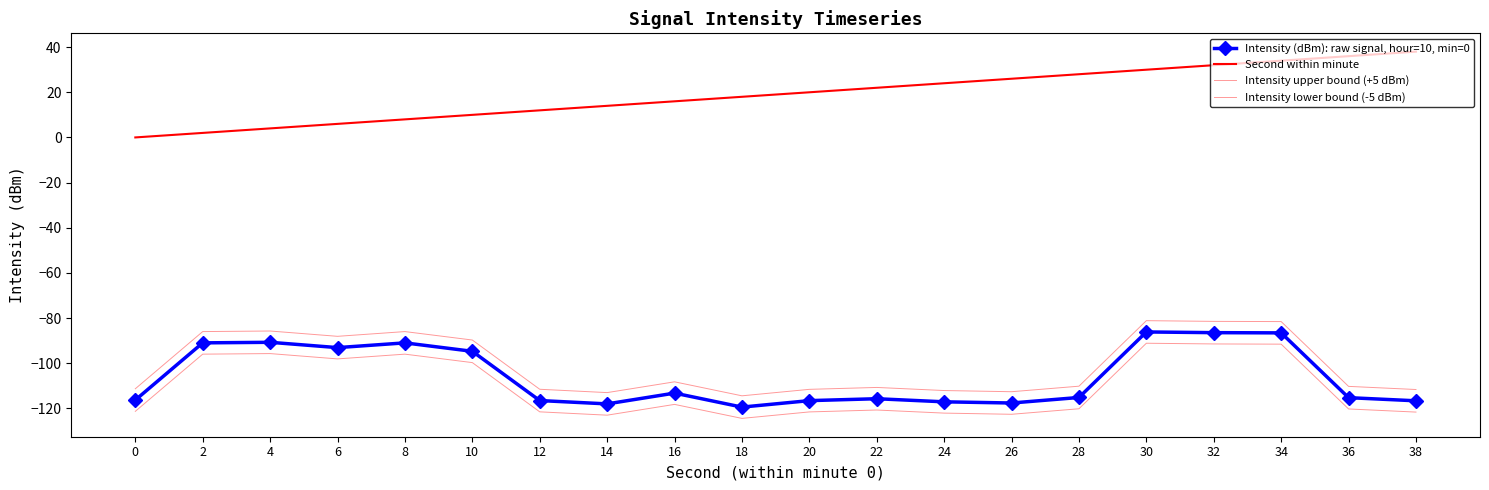

What is the difference between the second highest and second lowest values in the Second within minute series?

34.0